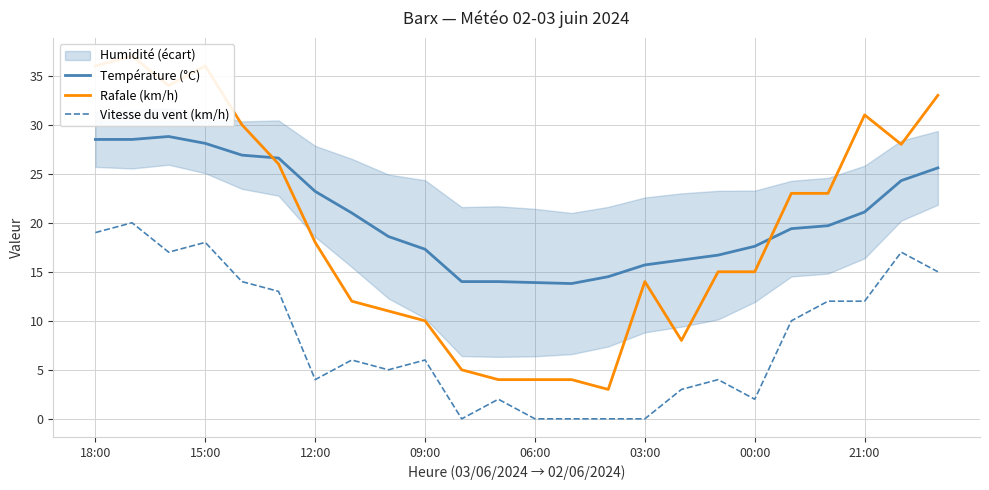

What is the total value across all series at 13?

17.8